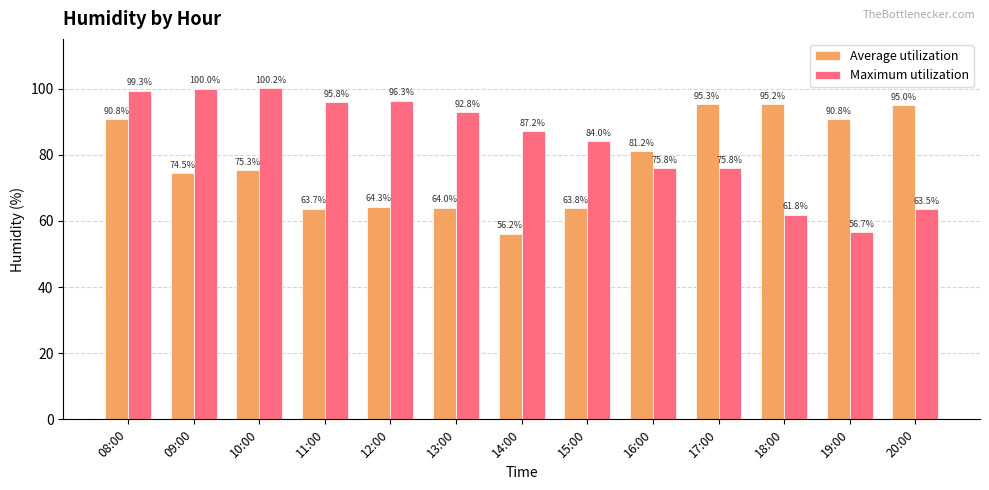

What is the difference between the highest and lowest values at 20:00?

31.5